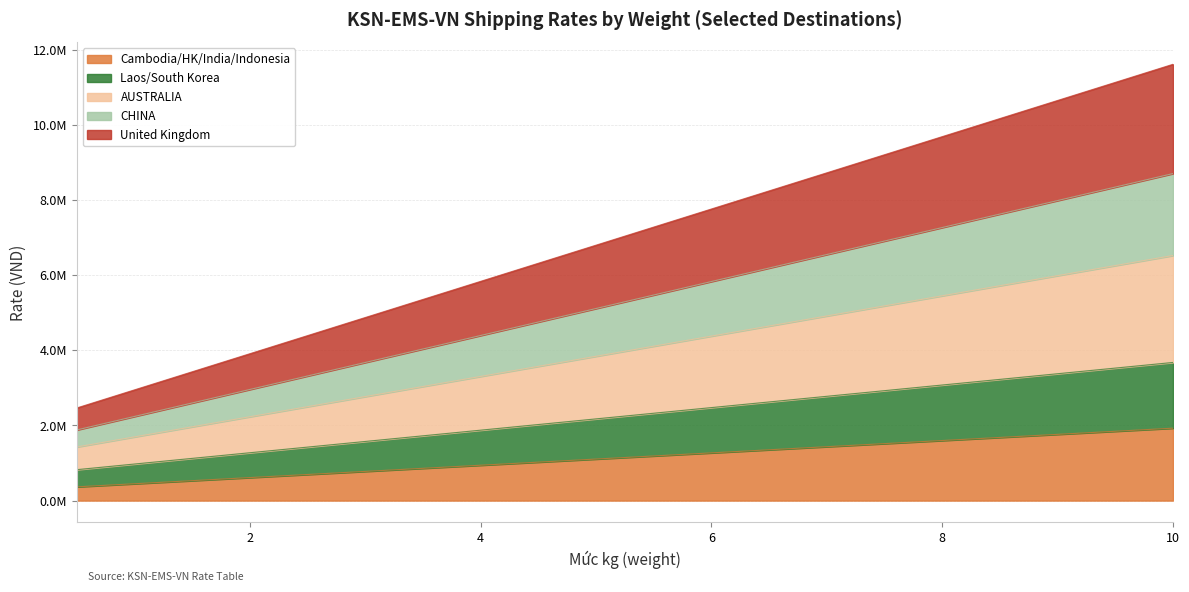

What is the maximum value for Laos/South Korea?

3677338.4